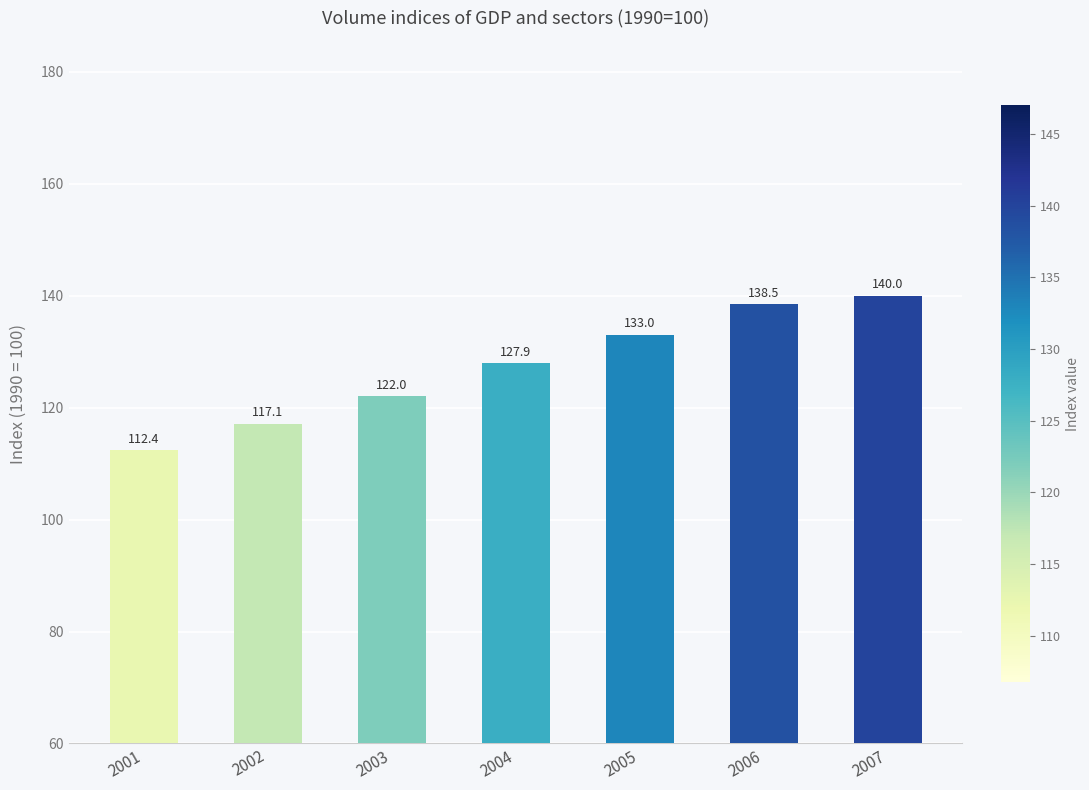

What is the maximum value shown in the chart?

140.0